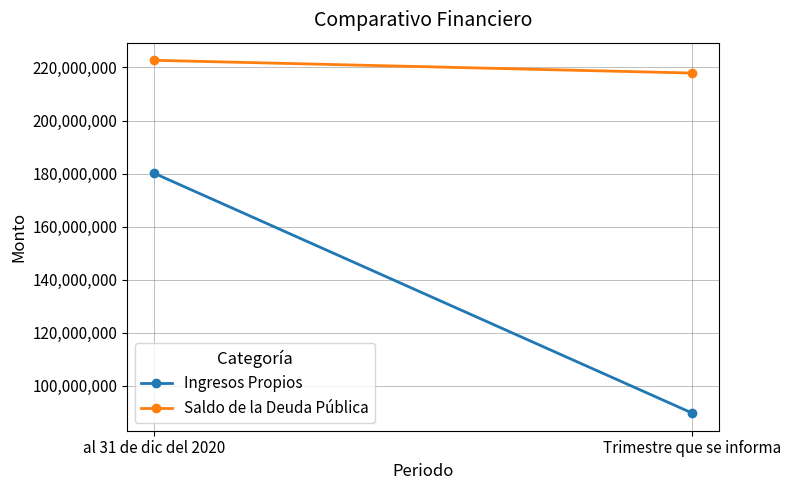

What is the difference between the Saldo de la Deuda Pública values at al 31 de dic del 2020 and Trimestre que se informa?

4799566.9